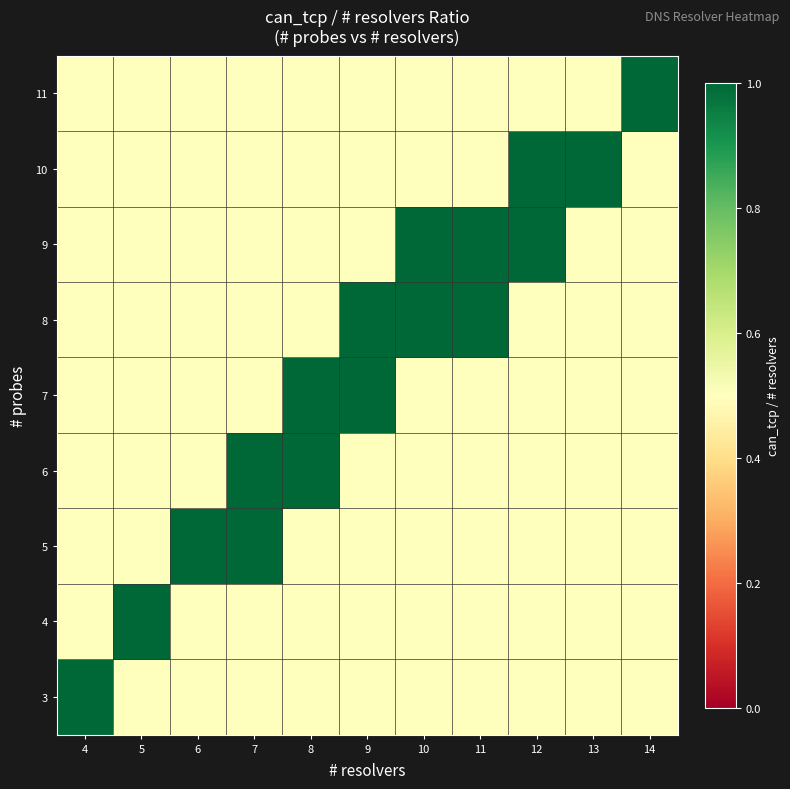

Reading right to left, transcribe all the data shown in this chart.

3: 14=0.5	13=0.5	12=0.5	11=0.5	10=0.5	9=0.5	8=0.5	7=0.5	6=0.5	5=0.5	4=1.0
4: 14=0.5	13=0.5	12=0.5	11=0.5	10=0.5	9=0.5	8=0.5	7=0.5	6=0.5	5=1.0	4=0.5
5: 14=0.5	13=0.5	12=0.5	11=0.5	10=0.5	9=0.5	8=0.5	7=1.0	6=1.0	5=0.5	4=0.5
6: 14=0.5	13=0.5	12=0.5	11=0.5	10=0.5	9=0.5	8=1.0	7=1.0	6=0.5	5=0.5	4=0.5
7: 14=0.5	13=0.5	12=0.5	11=0.5	10=0.5	9=1.0	8=1.0	7=0.5	6=0.5	5=0.5	4=0.5
8: 14=0.5	13=0.5	12=0.5	11=1.0	10=1.0	9=1.0	8=0.5	7=0.5	6=0.5	5=0.5	4=0.5
9: 14=0.5	13=0.5	12=1.0	11=1.0	10=1.0	9=0.5	8=0.5	7=0.5	6=0.5	5=0.5	4=0.5
10: 14=0.5	13=1.0	12=1.0	11=0.5	10=0.5	9=0.5	8=0.5	7=0.5	6=0.5	5=0.5	4=0.5
11: 14=1.0	13=0.5	12=0.5	11=0.5	10=0.5	9=0.5	8=0.5	7=0.5	6=0.5	5=0.5	4=0.5